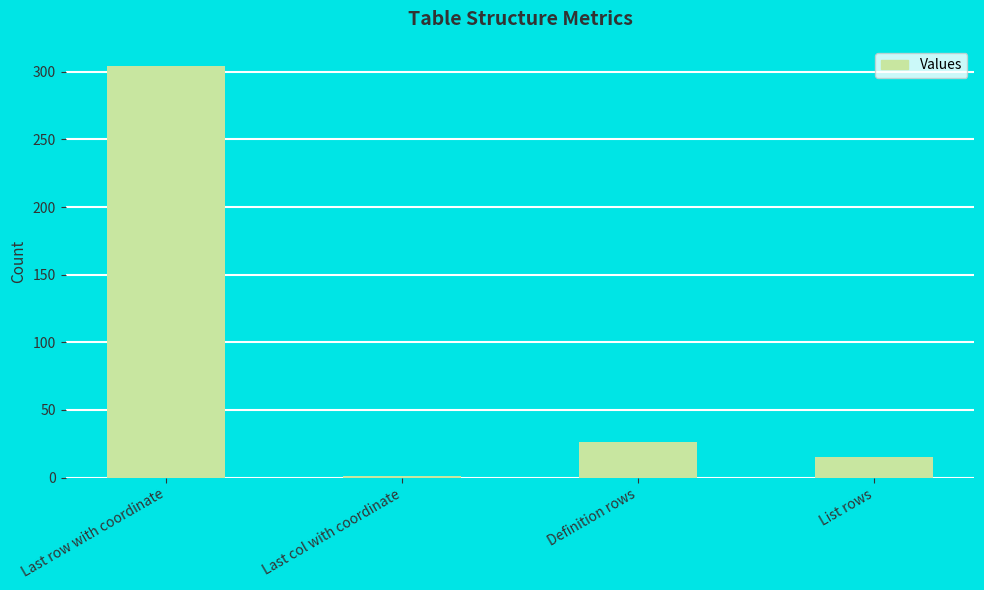

What is the value of the 2nd bar from the left?

1